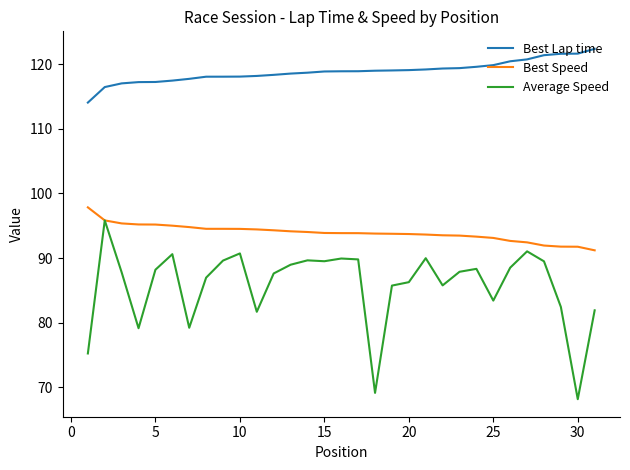

True or false: Best Speed and Best Lap time intersect in this chart.

False